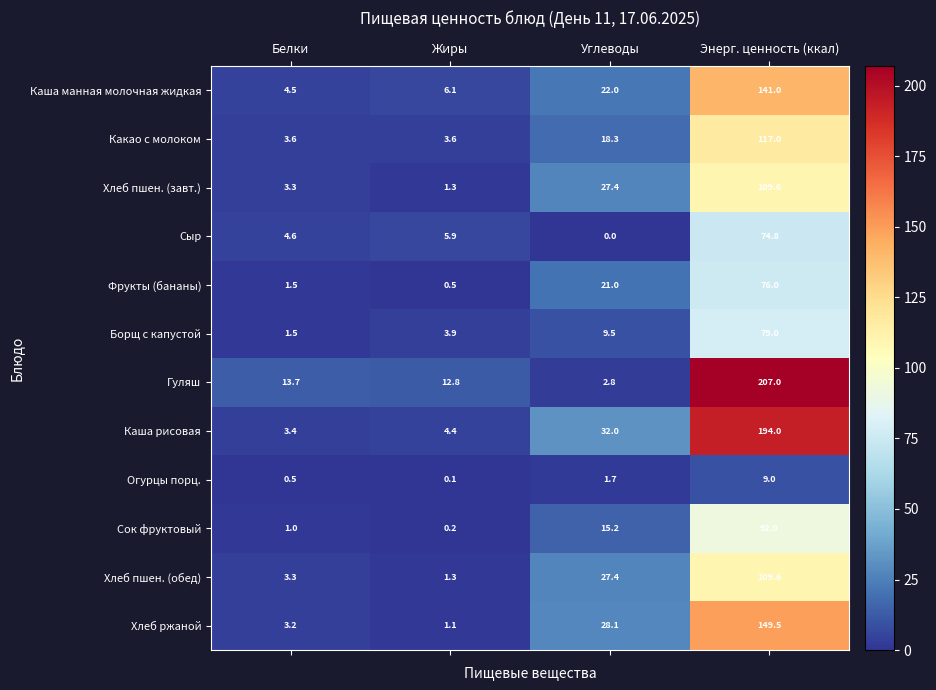

Which category has the highest value in the Какао с молоком series?

Энерг. ценность (ккал)